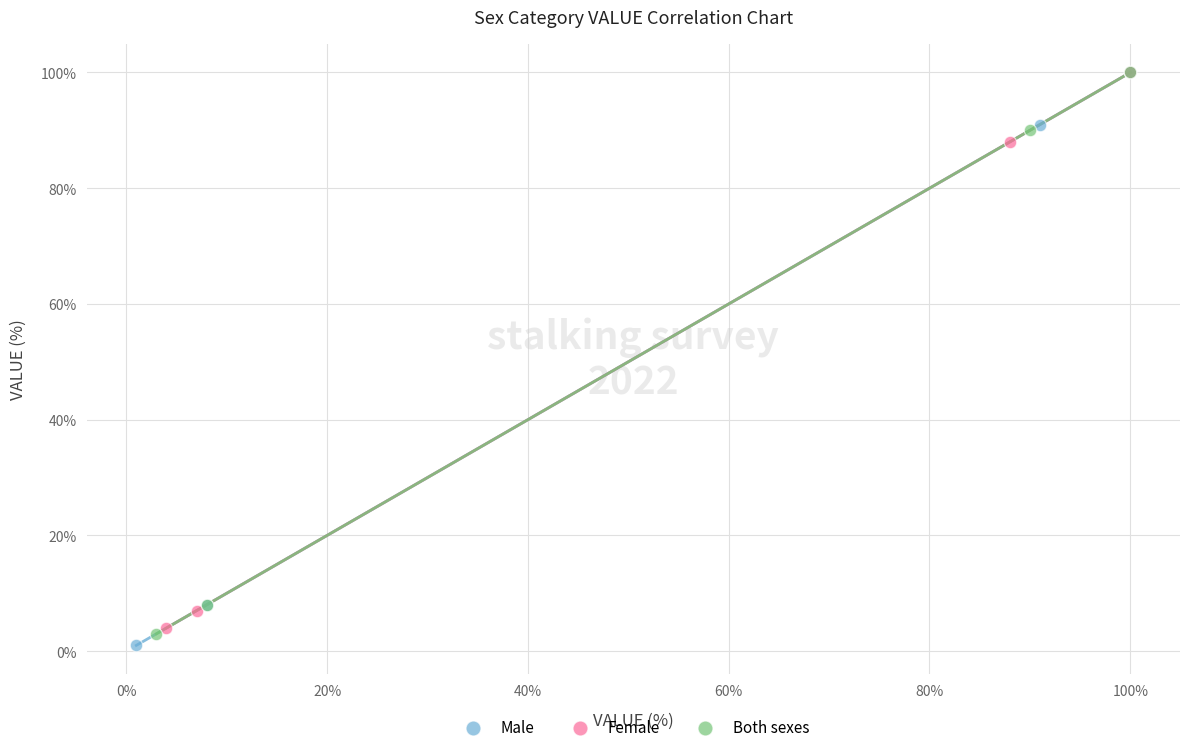

Which series has the largest Y range (max minus min)?

Male